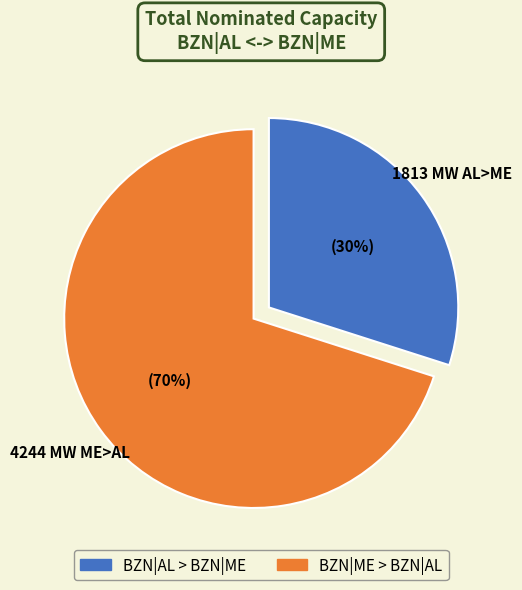

Does any single category account for the majority?

Yes